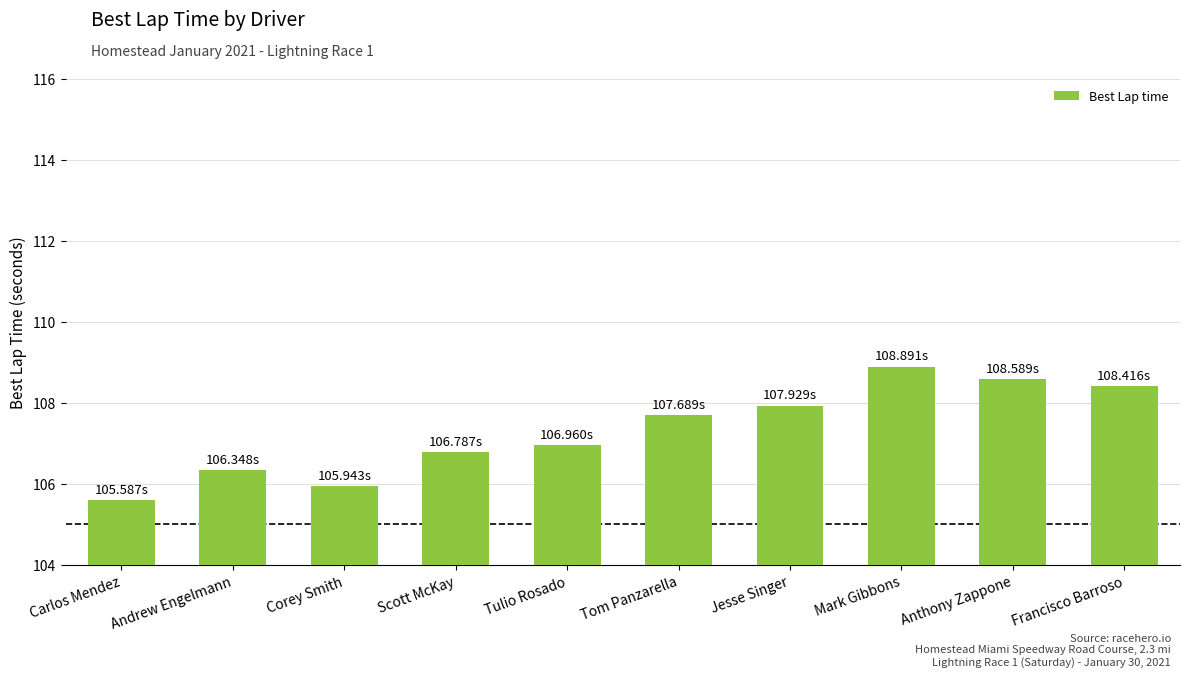

Reading left to right, what are all the values shown in this chart?

Carlos Mendez=105.6	Andrew Engelmann=106.3	Corey Smith=105.9	Scott McKay=106.8	Tulio Rosado=107.0	Tom Panzarella=107.7	Jesse Singer=107.9	Mark Gibbons=108.9	Anthony Zappone=108.6	Francisco Barroso=108.4